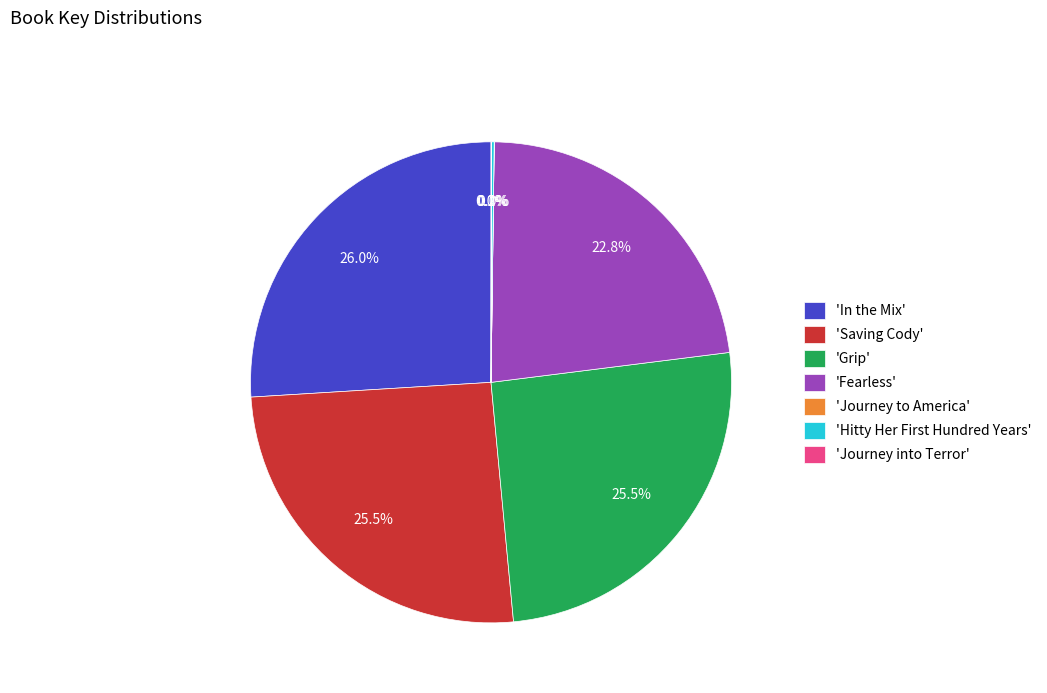

Is the sum of 'Saving Cody' and 'In the Mix' greater than half?

Yes